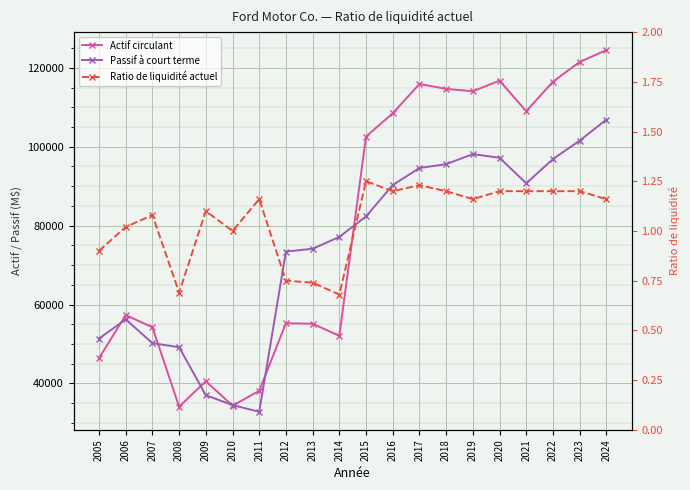

True or false: Ratio de liquidité actuel and Actif circulant cross at least once.

False